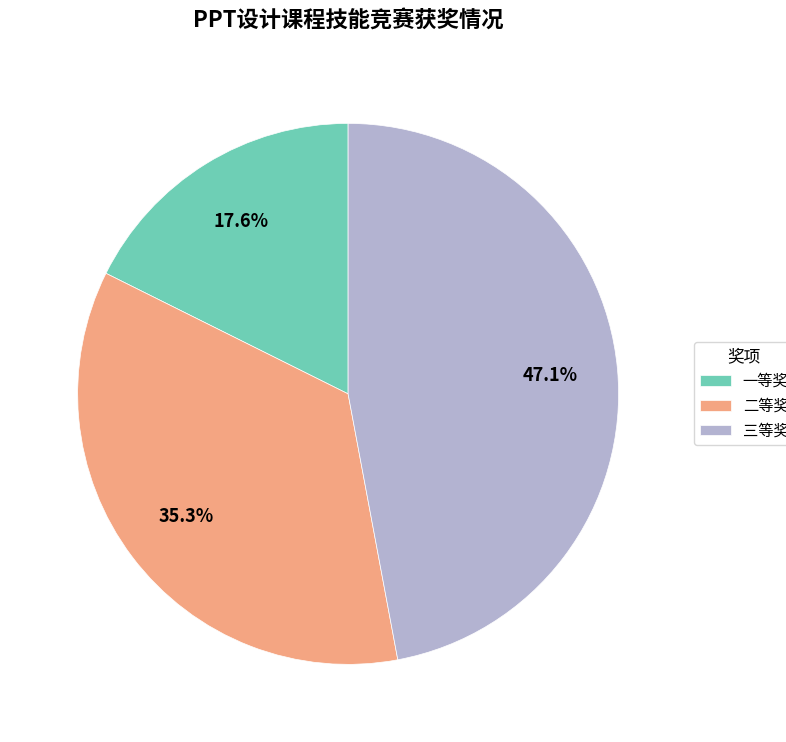

What percentage is the 一等奖 slice, to the nearest percent?

18%